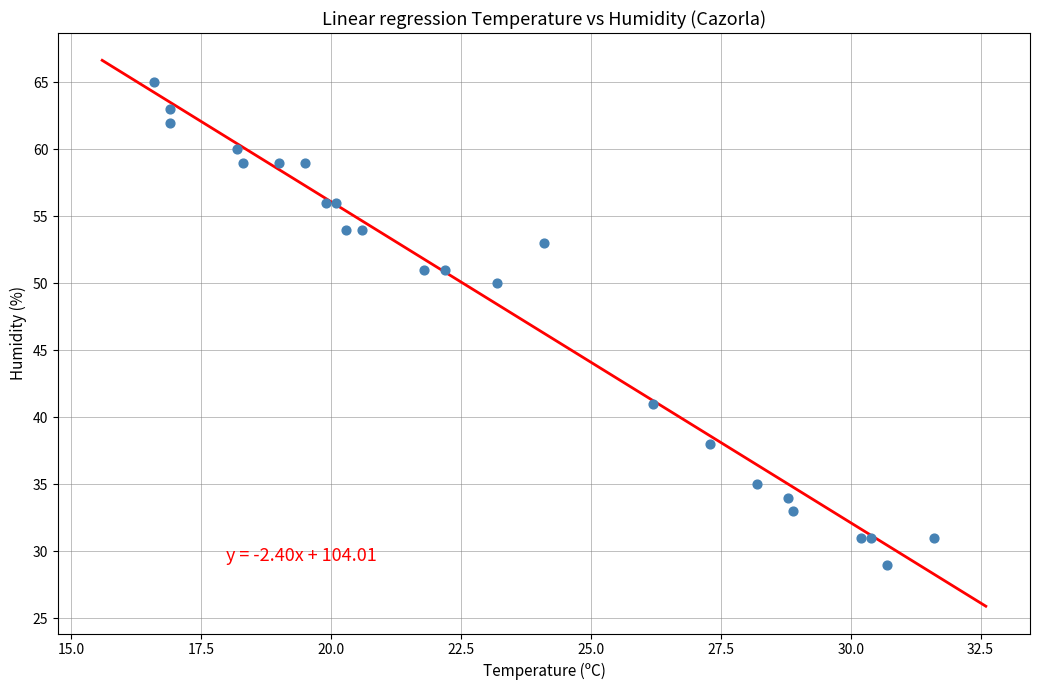

What is the range of Y values (max minus min)?

36